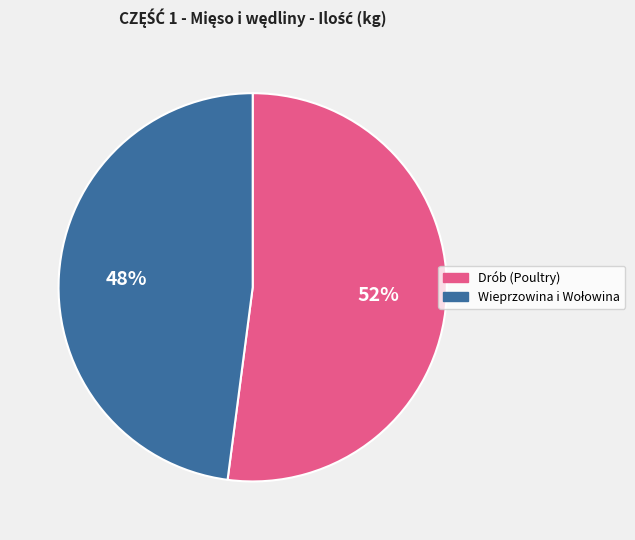

Count the number of slices in the pie.

2